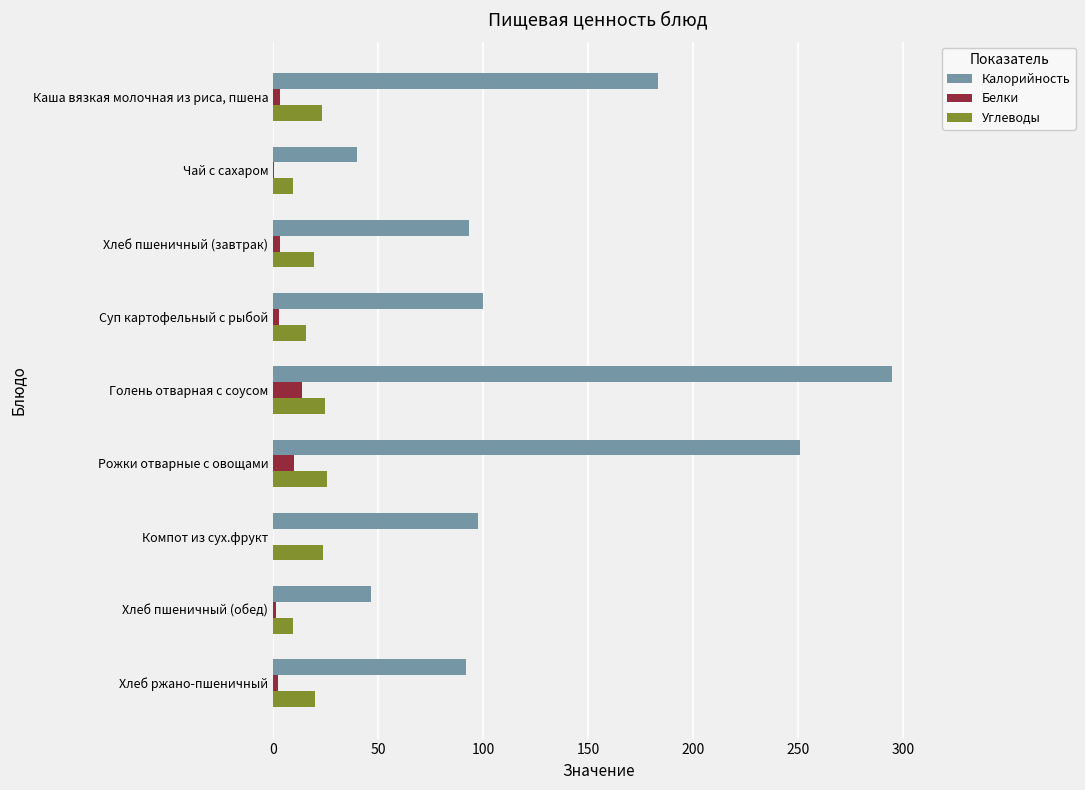

Between Каша вязкая молочная из риса, пшена and Хлеб пшеничный (завтрак), which series saw the biggest shift?

Калорийность